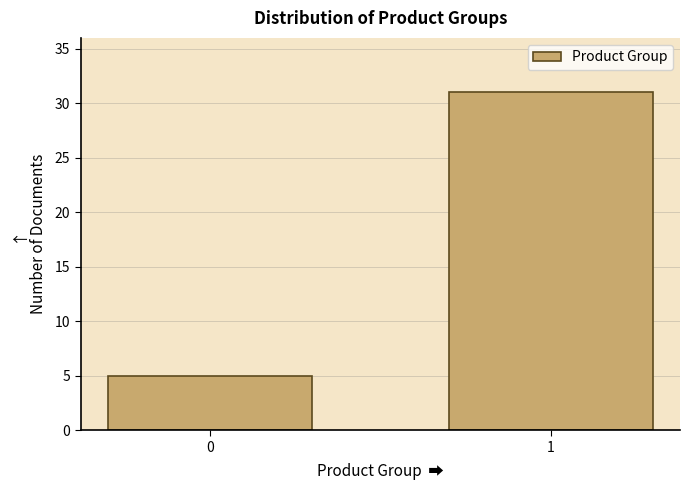

Reading right to left, extract all data points from this chart.

1=31	0=5